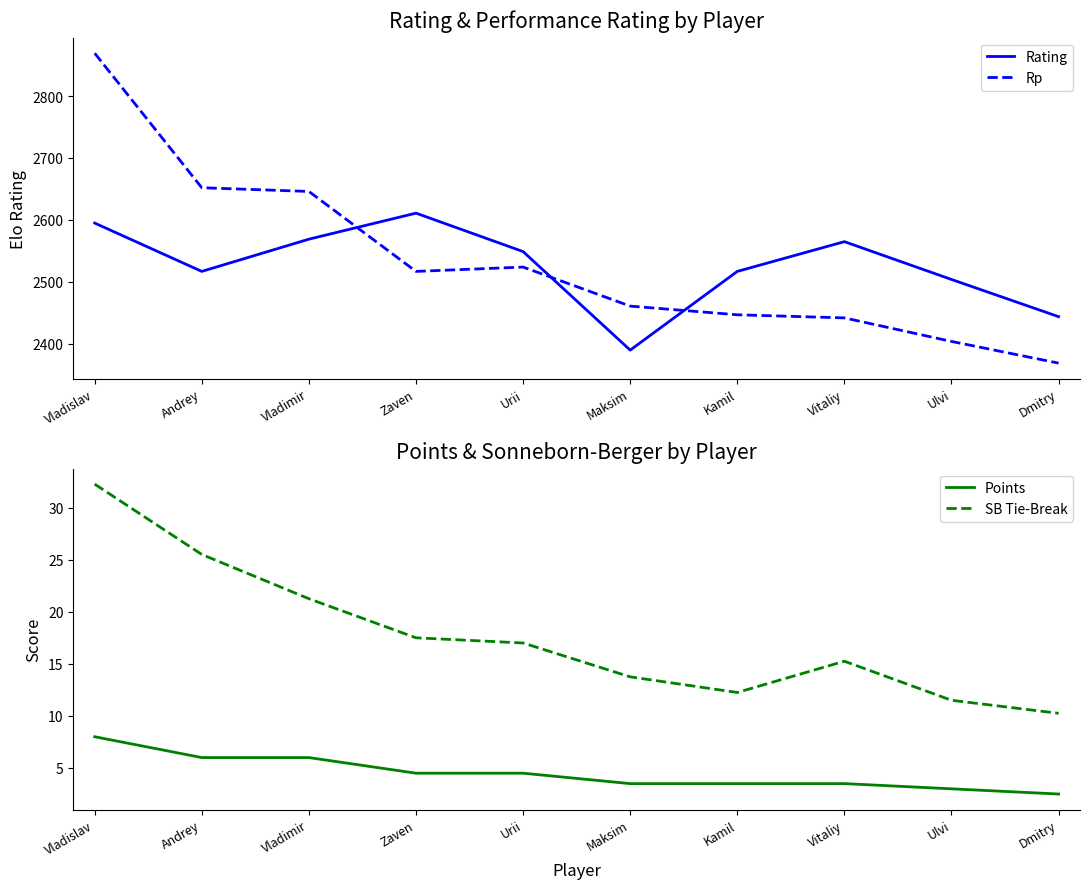

True or false: Points and SB Tie-Break cross at least once.

False